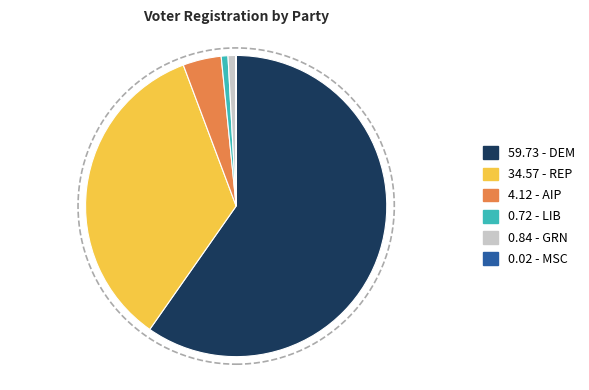

Does any single category account for the majority?

Yes